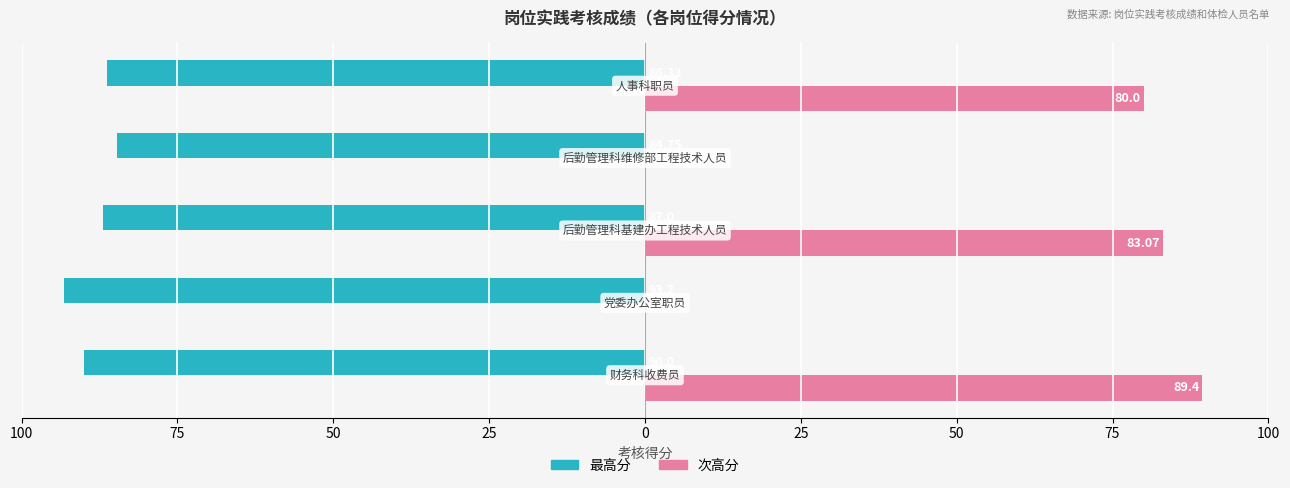

What are all the series names shown in the legend?

最高分, 次高分